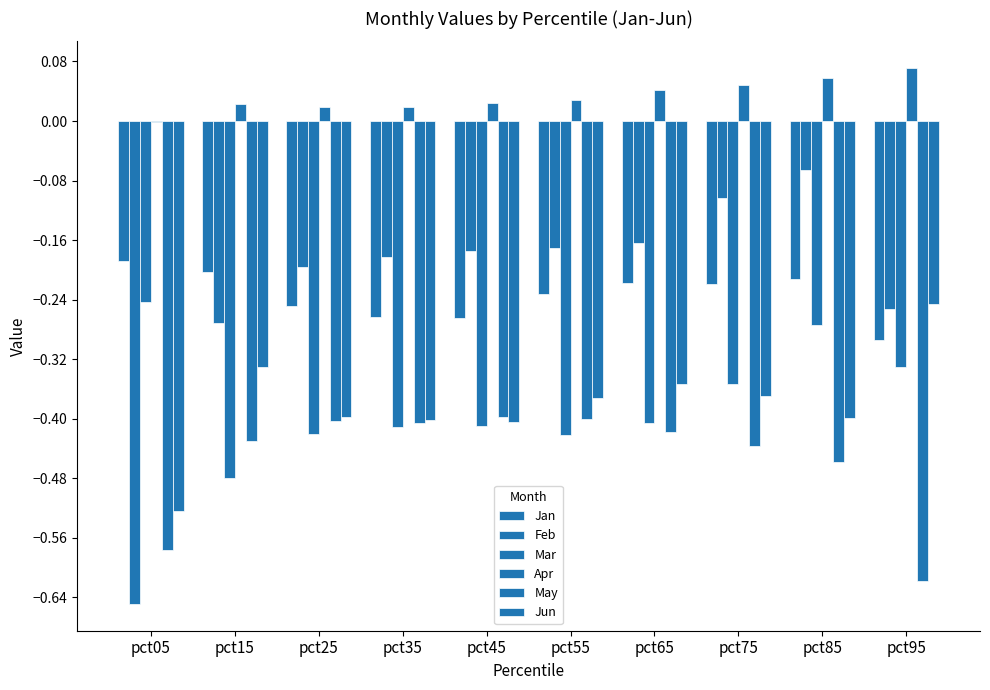

How many groups of bars are there?

10